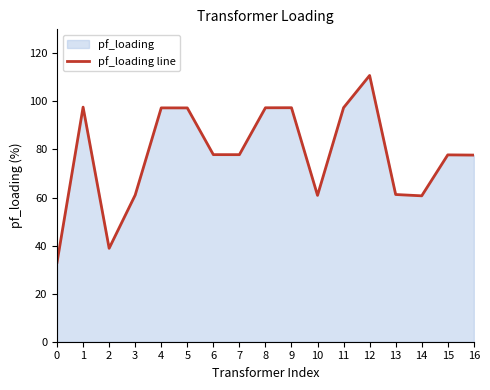

The chart shows a value of 51.8 at 0. True or false?

False